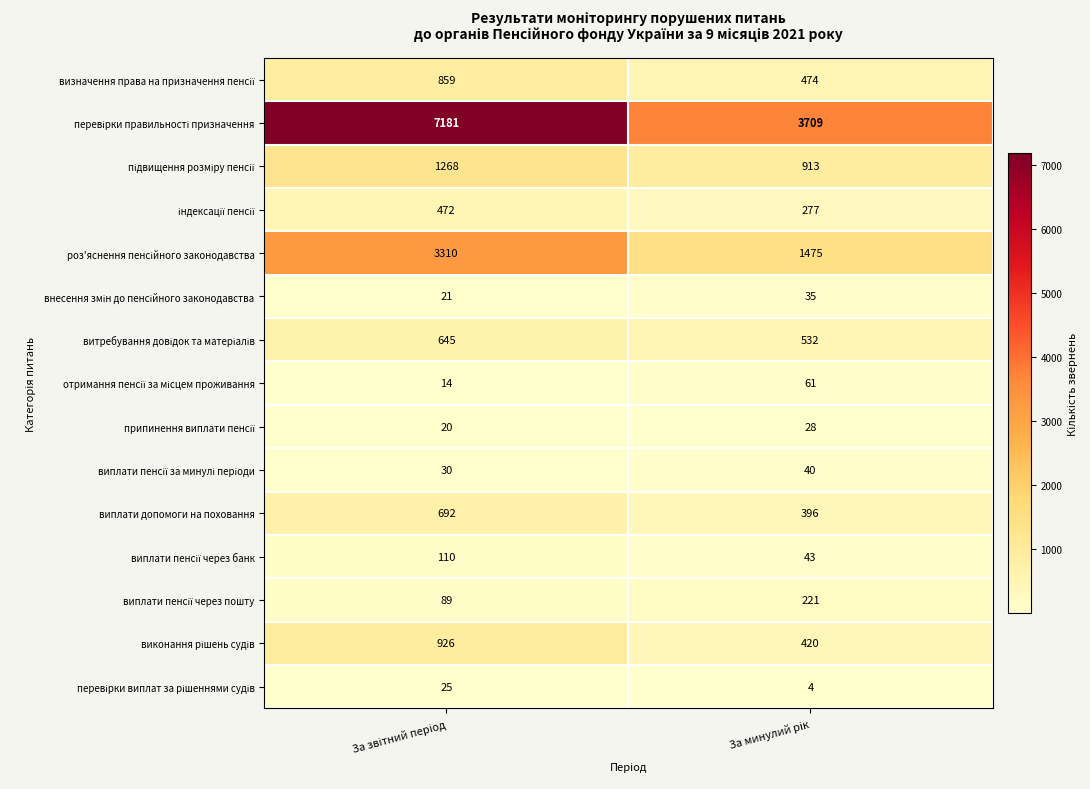

What is the smallest value displayed?

4